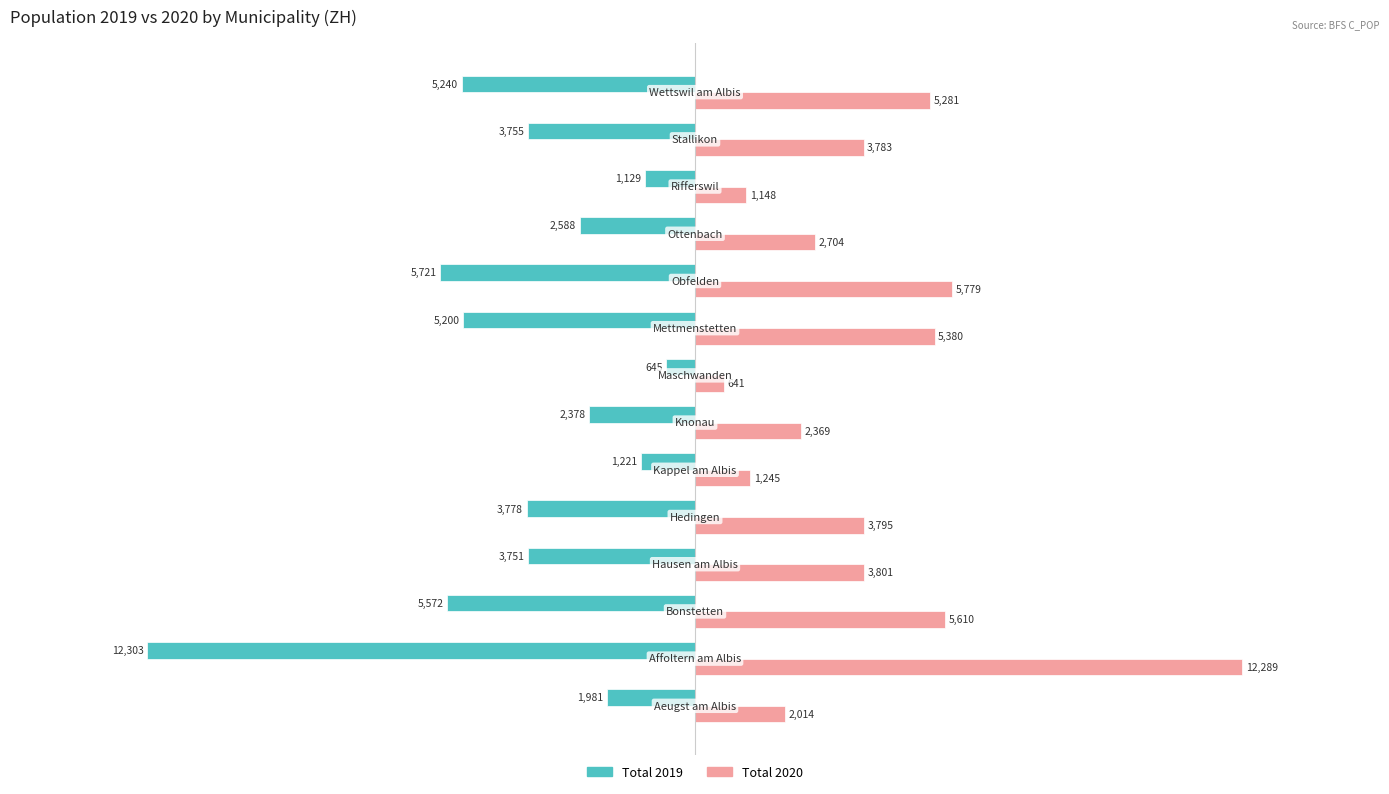

Rank the series by their average value, from lowest to highest.

Total 2019, Total 2020